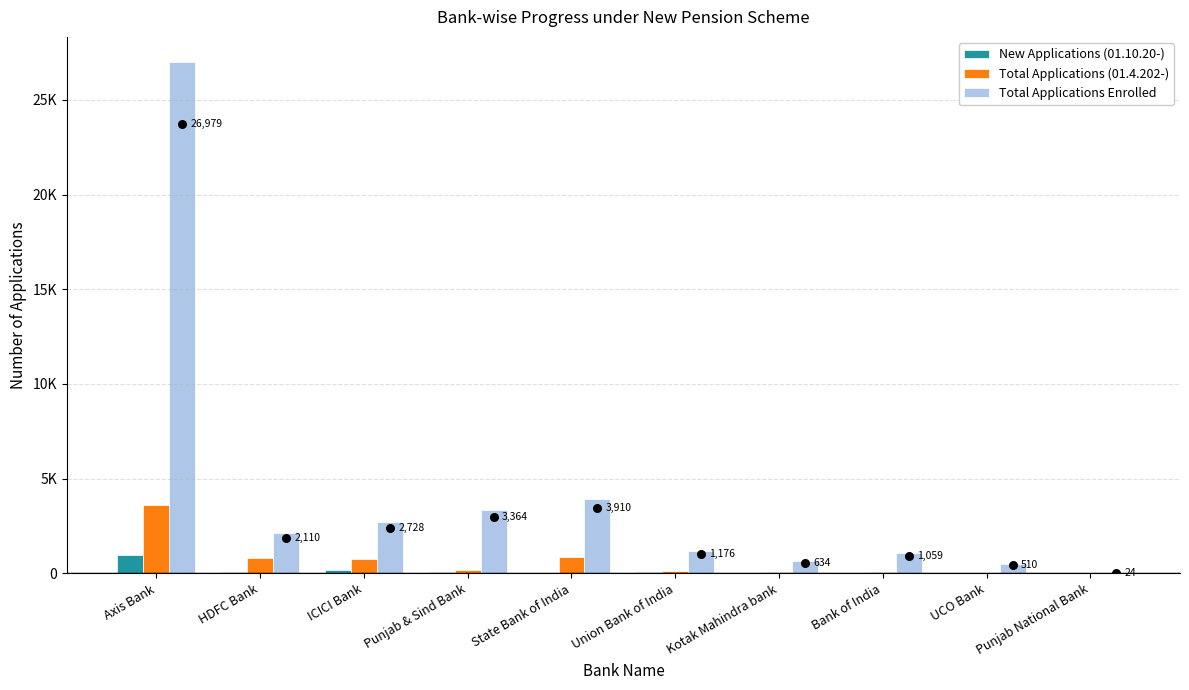

Which series contains the lowest Y value?

New Applications (01.10.20-)